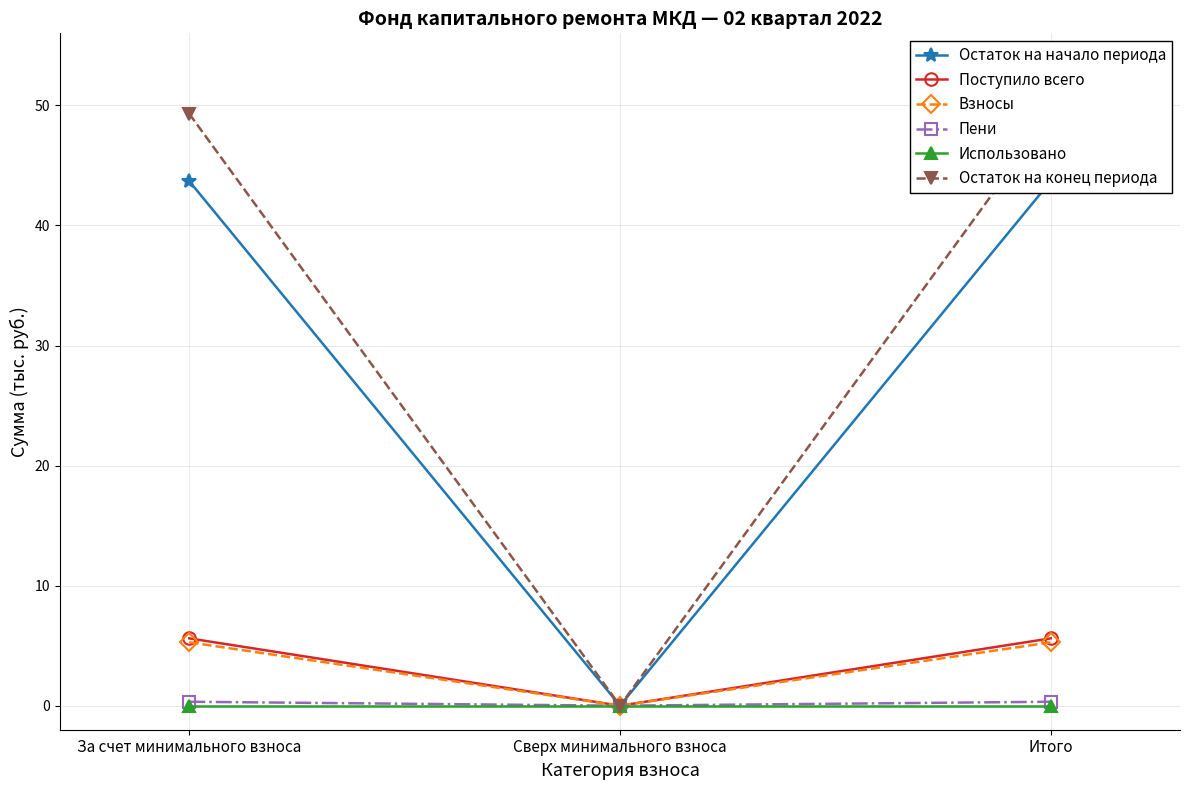

What position from the left is Итого?

3